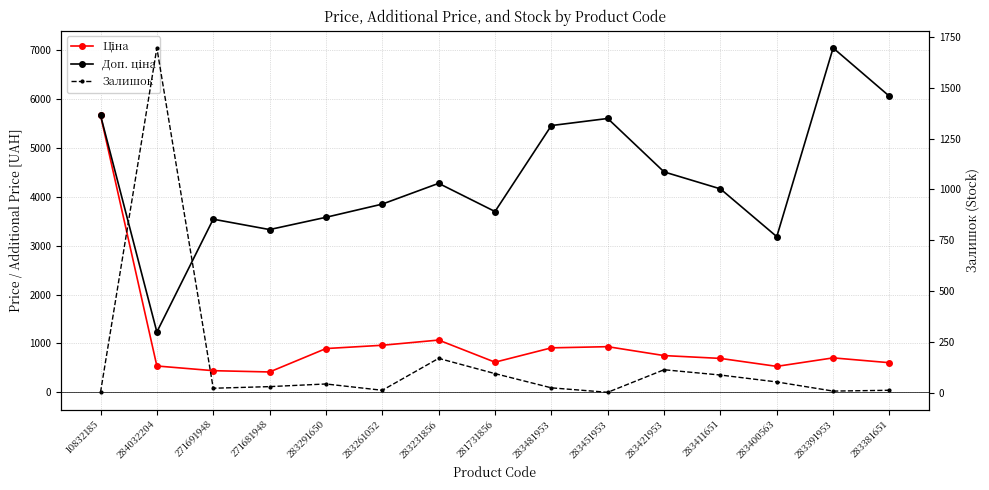

At 271691948, list the series in order from largest to smallest.

Доп. ціна, Ціна, Залишок